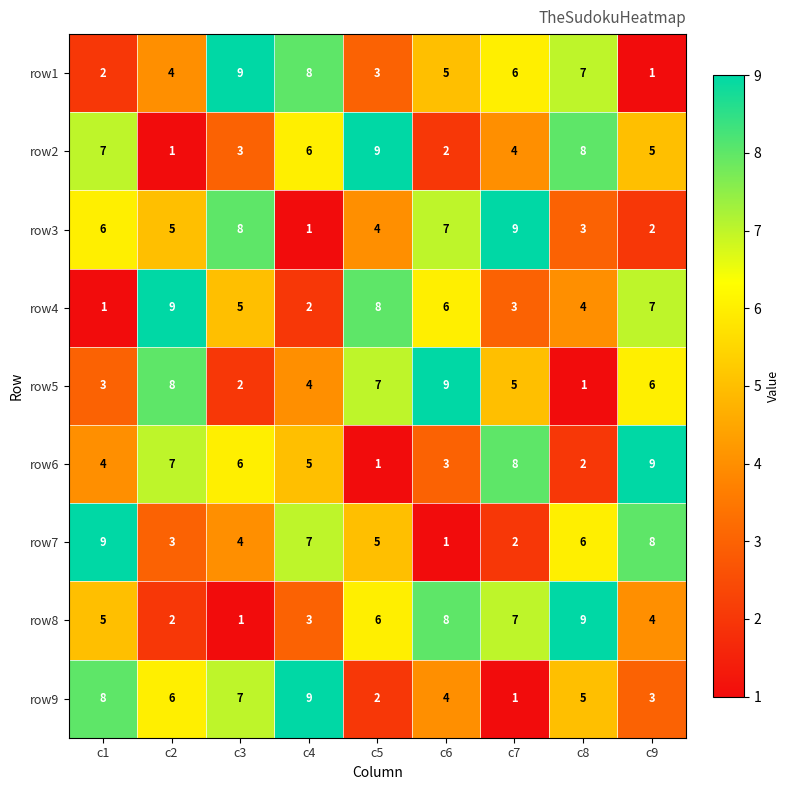

At which label does row3 reach its minimum?

c4